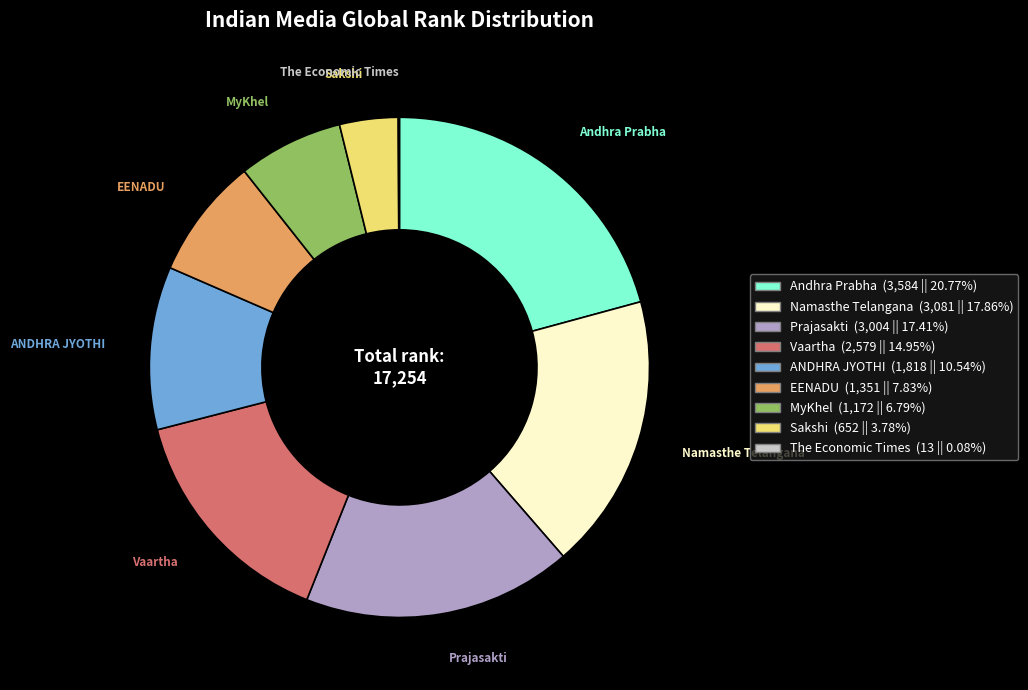

Which category has the biggest portion of the pie?

Andhra Prabha